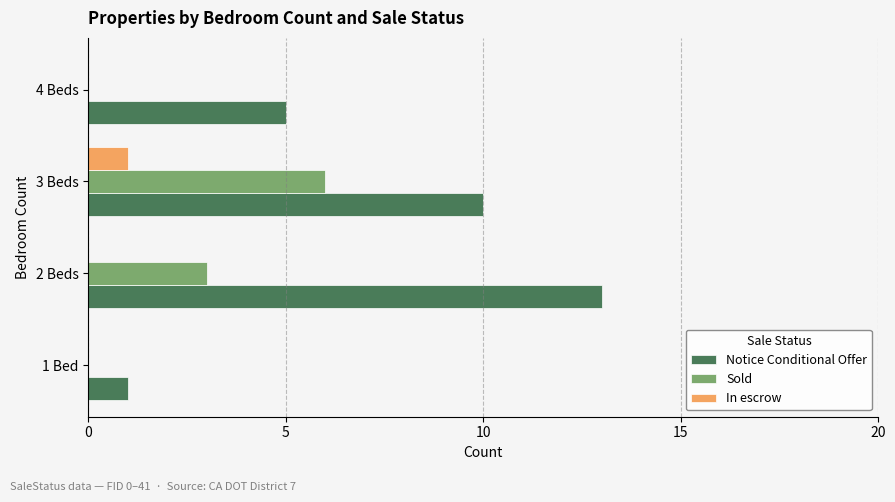

Which category has the highest value in the In escrow series?

3 Beds